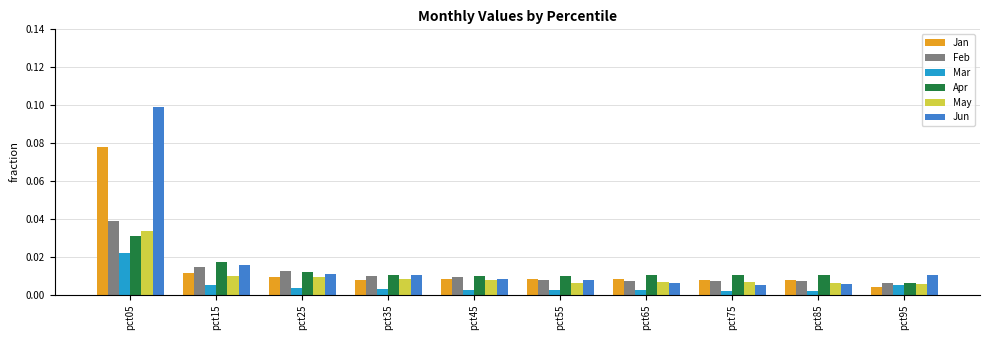

Rank the series by their maximum value, from lowest to highest.

Mar, Apr, May, Feb, Jan, Jun